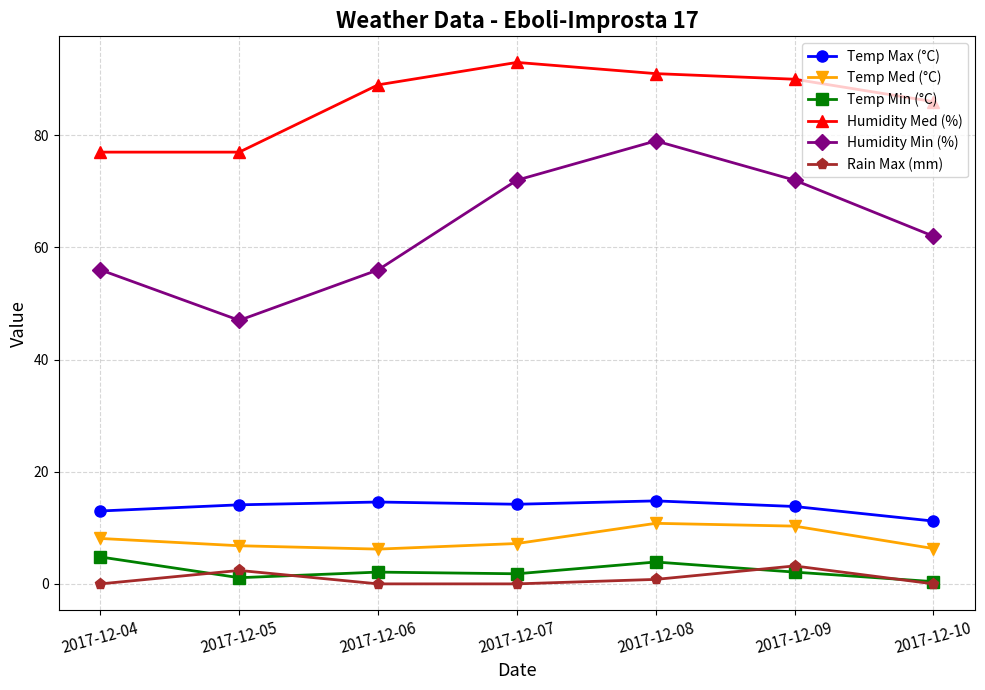

What is the lowest value of the Humidity Min (%) series?

47.0